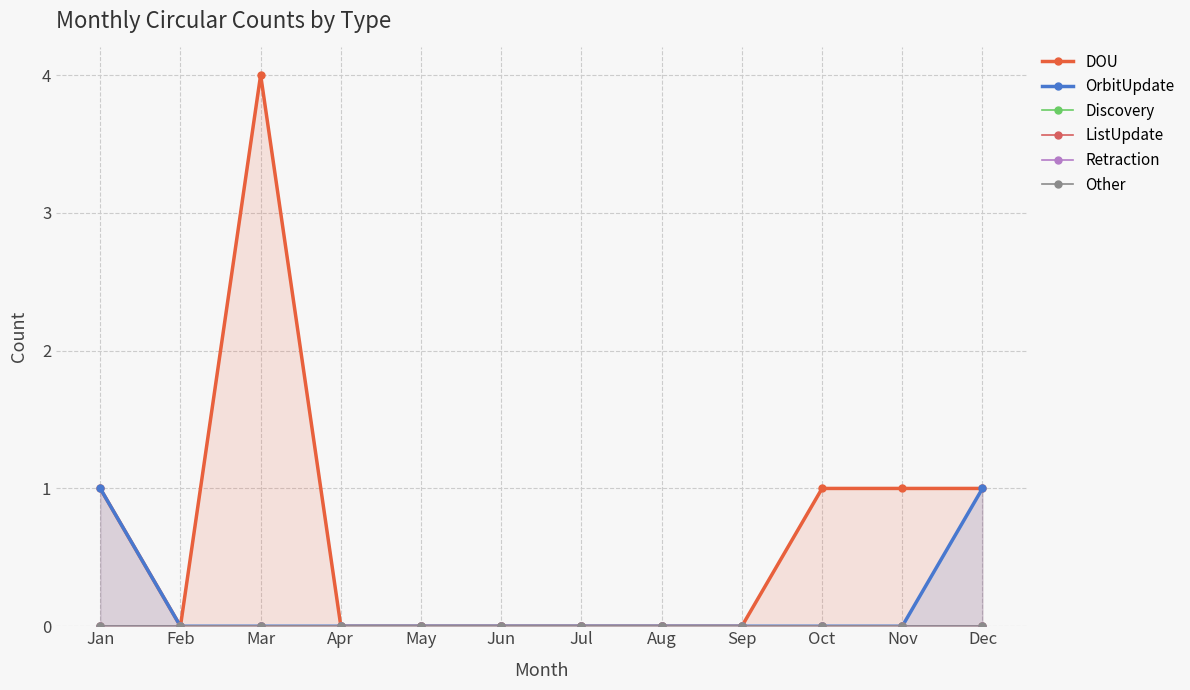

What is the difference between the maximum and minimum values in the DOU series?

4